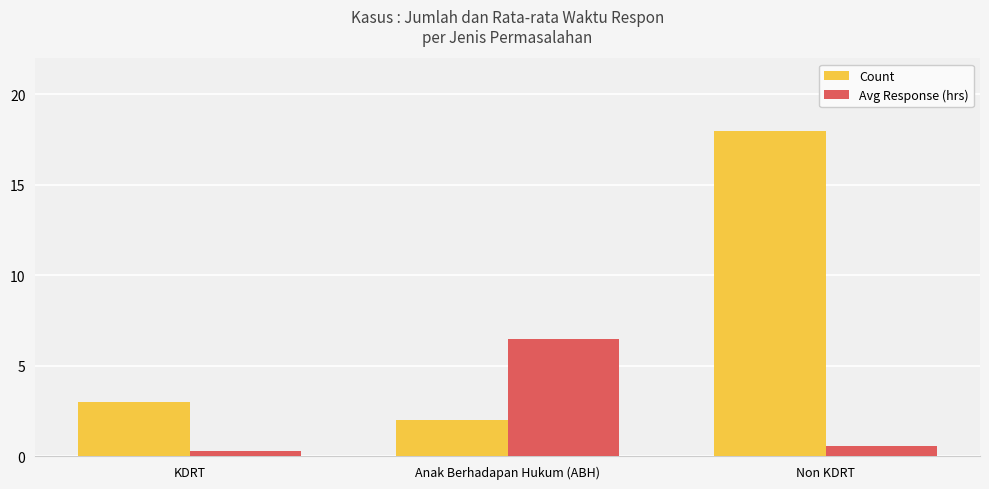

At which label is Count closest to 10?

KDRT